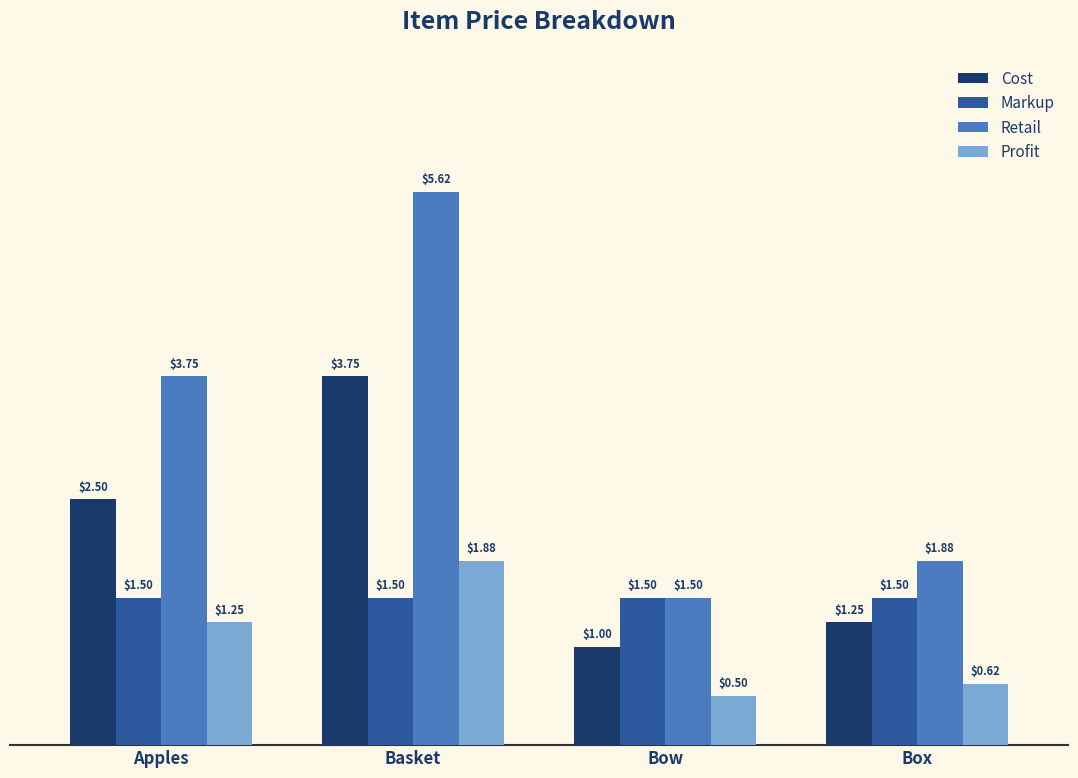

What is the value of the Markup bar at the 1st from the left?

1.5